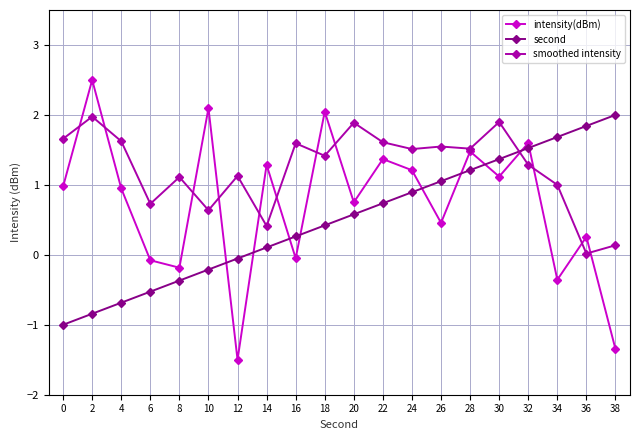

What is the difference between the maximum and minimum values in the second series?

3.0